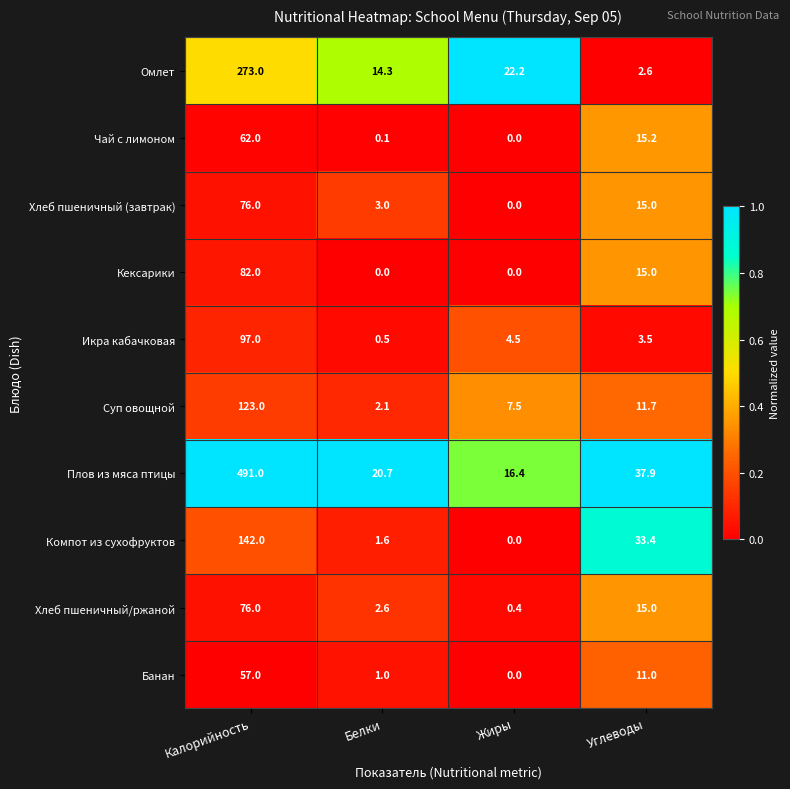

At which category does the chart reach its peak across all series?

Калорийность